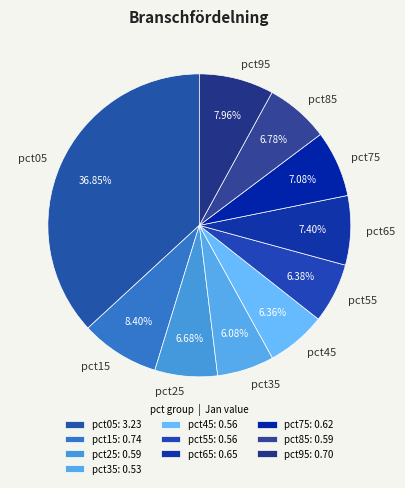

How many slices are in this pie chart?

10